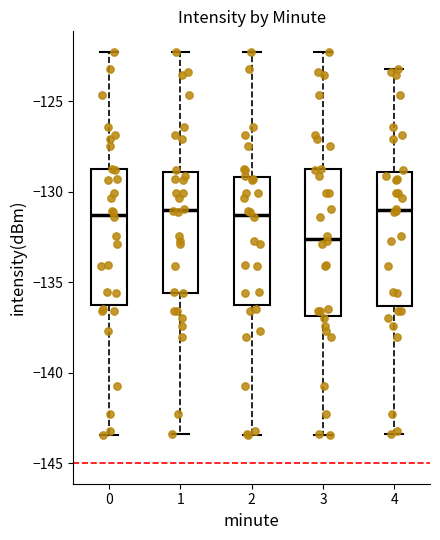

Which box's median line is the lowest?

3